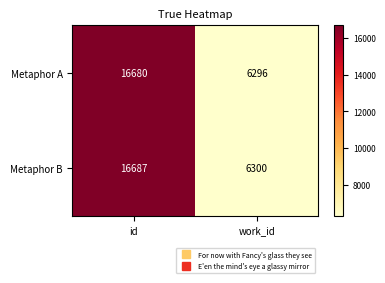

What is the sum of all Metaphor B values?

22987